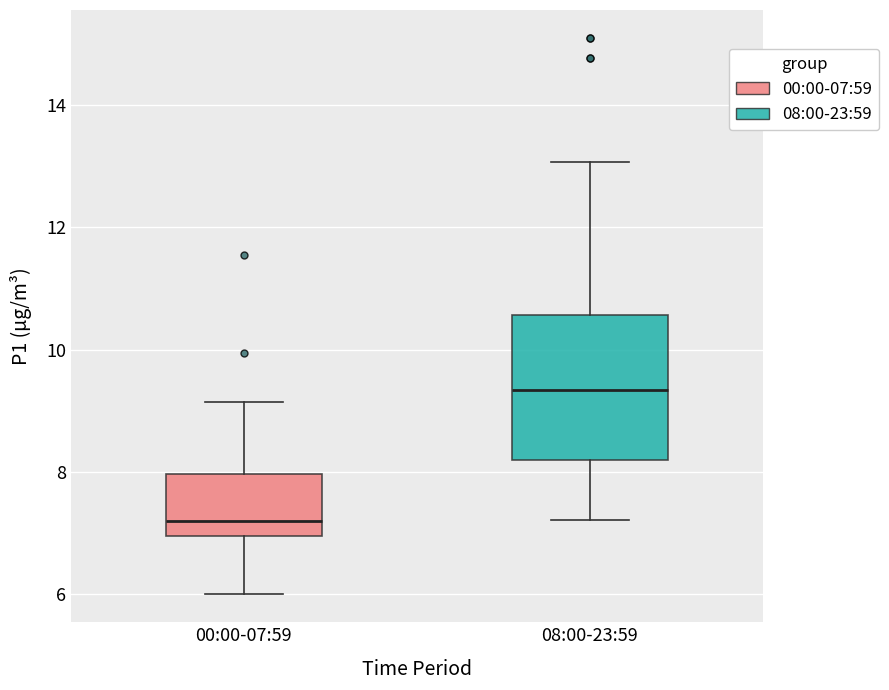

Reading left to right, read every box against the y-axis: the position of its median line, the range the box covers, and the ends of its whiskers. The values are not printed on the chart, so give them approximately, as read against the axis.

00:00-07:59: median 7.2, box 7.0 to 8.0, whiskers 6.0 to 9.2
08:00-23:59: median 9.4, box 8.2 to 10.6, whiskers 7.2 to 13.0